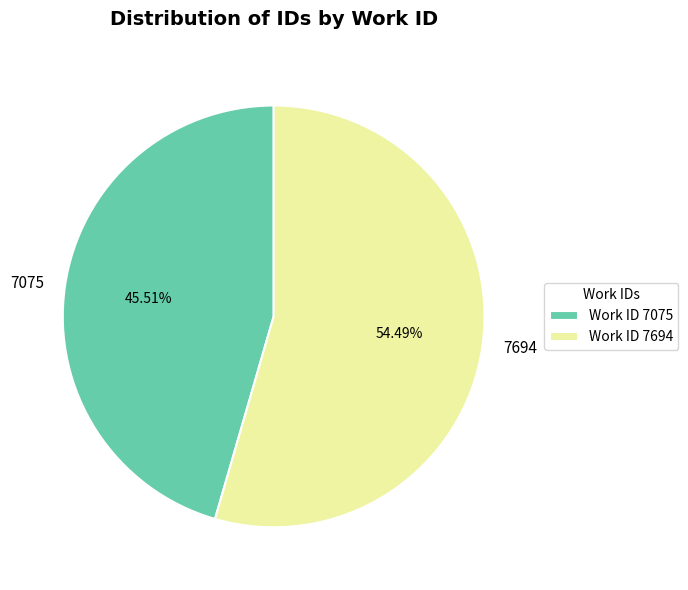

Is there any slice that represents more than half of the pie?

Yes